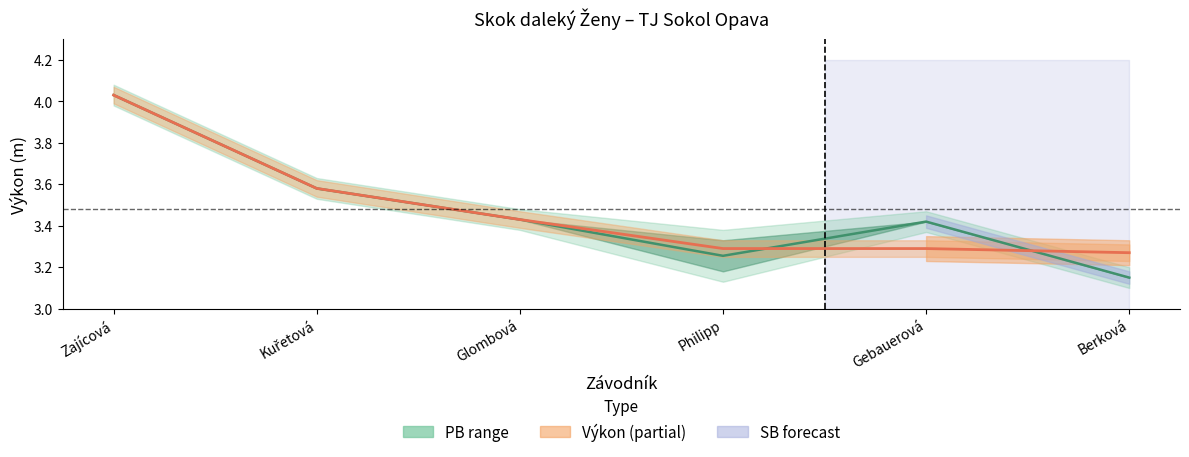

What is the value of the PB/SB mean point at the 3rd from the left?

3.4